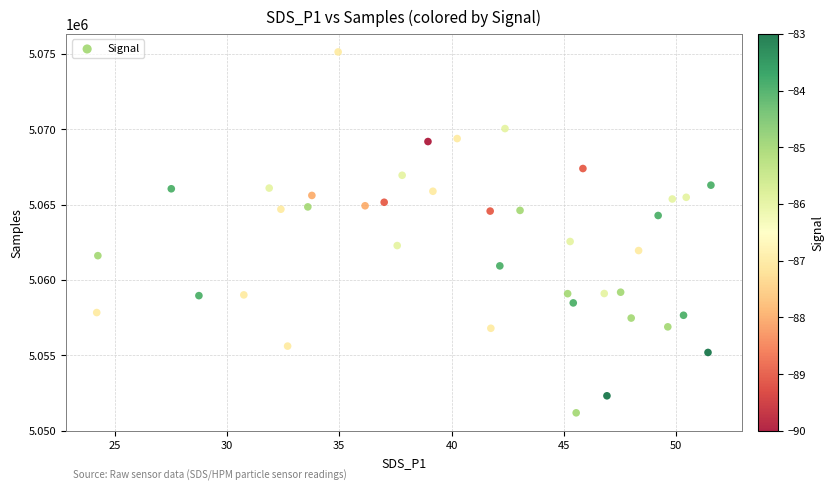

What Y value in the scatter plot is closest to 5063153?

5062549